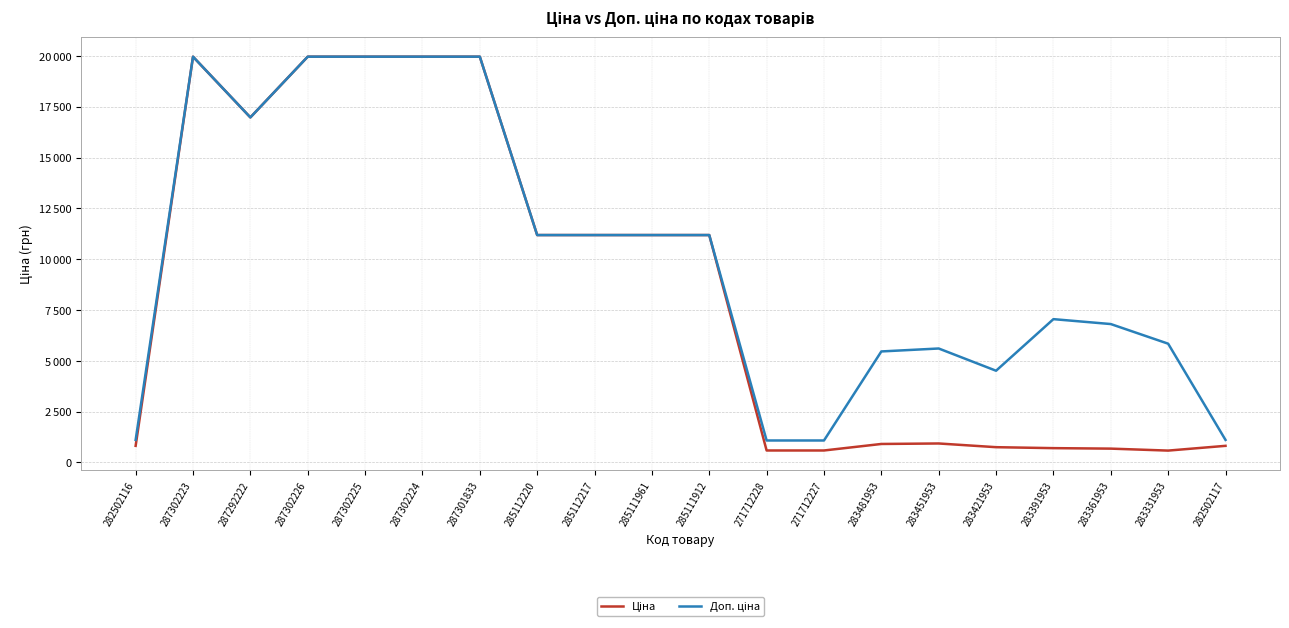

Is this an area chart (filled region under the line)?

No